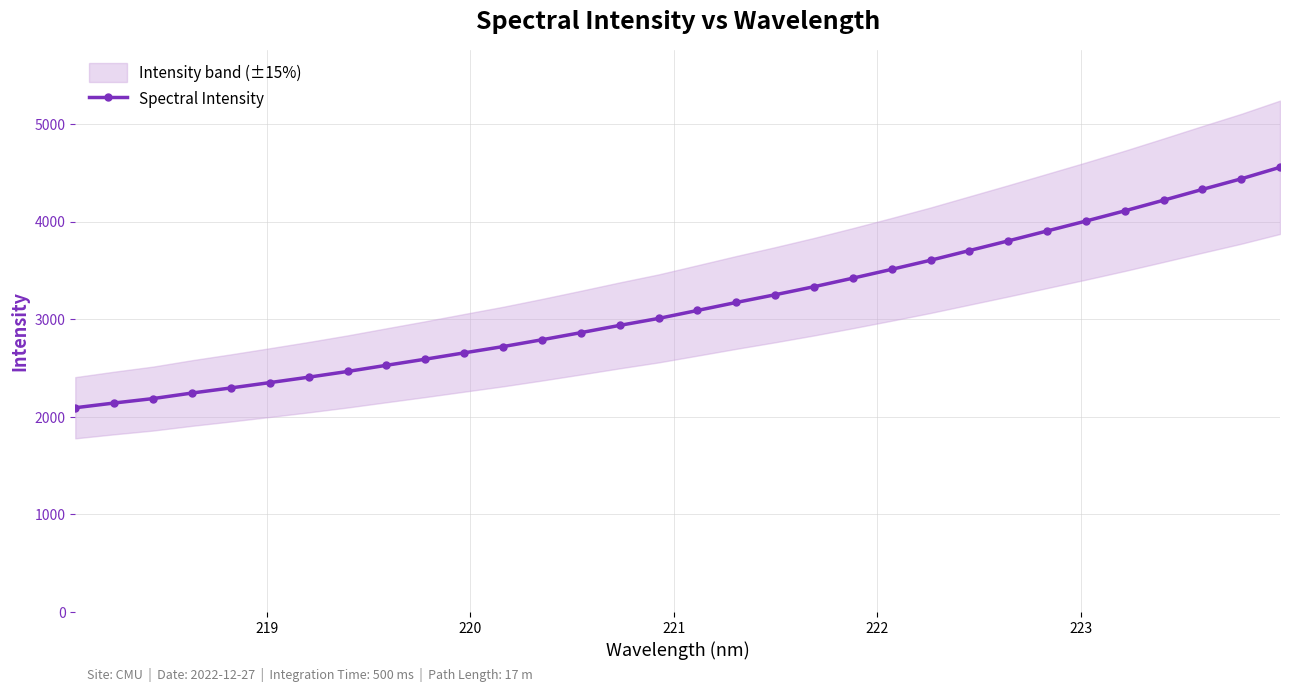

What is the lowest value of the Spectral Intensity series?

2091.8